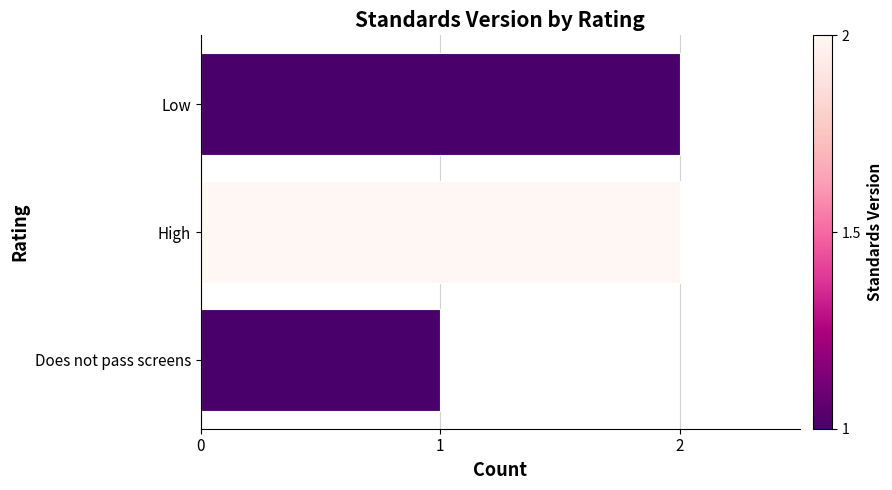

How many values are below 2?

1